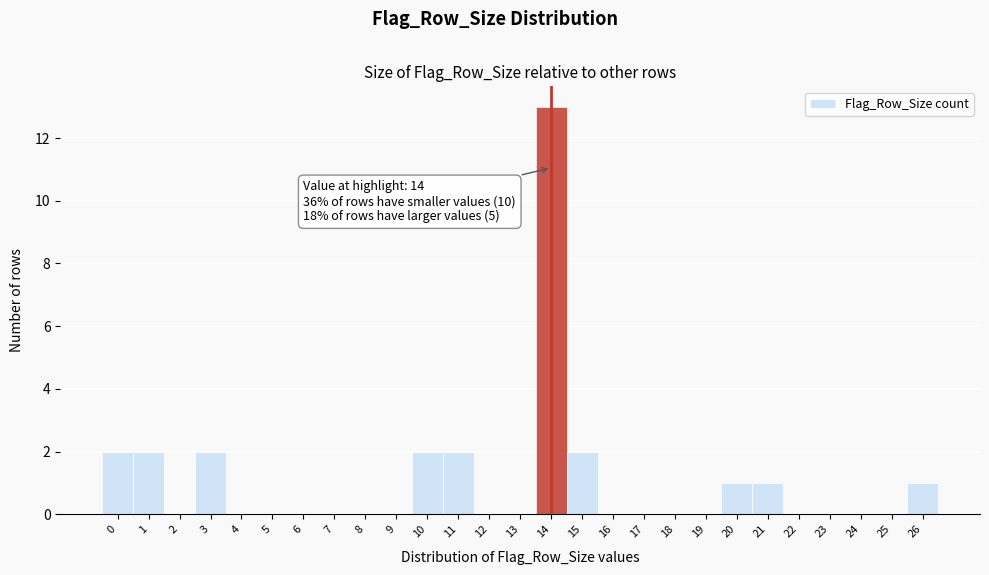

Which range on the x-axis has the tallest bar?

13.5 to 14.5